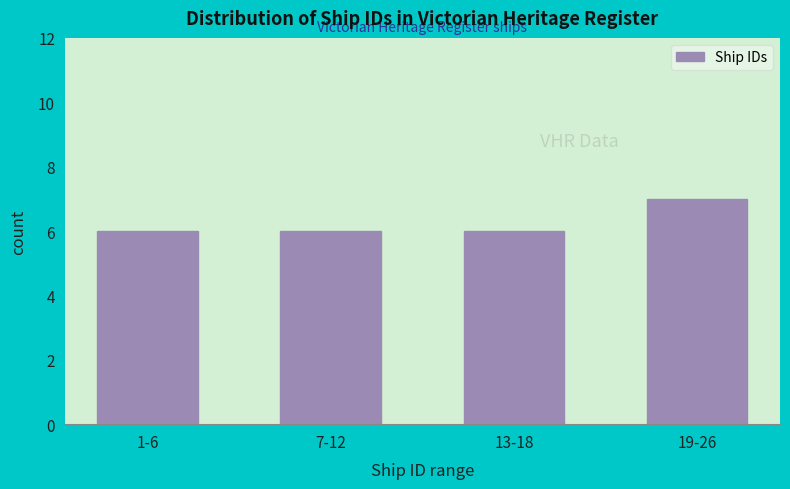

Reading left to right, what are all the values shown in this chart?

6	6	6	7